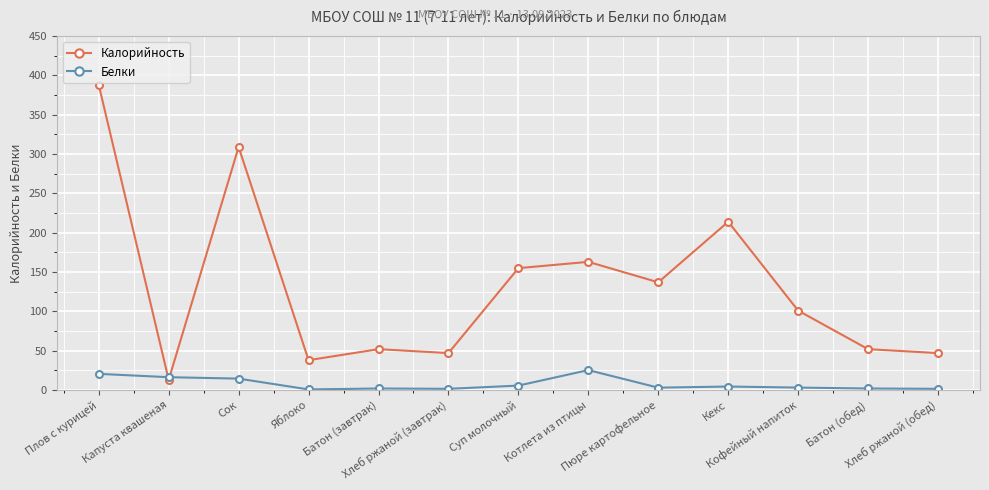

At which label does Калорийность first exceed 101?

Плов с курицей